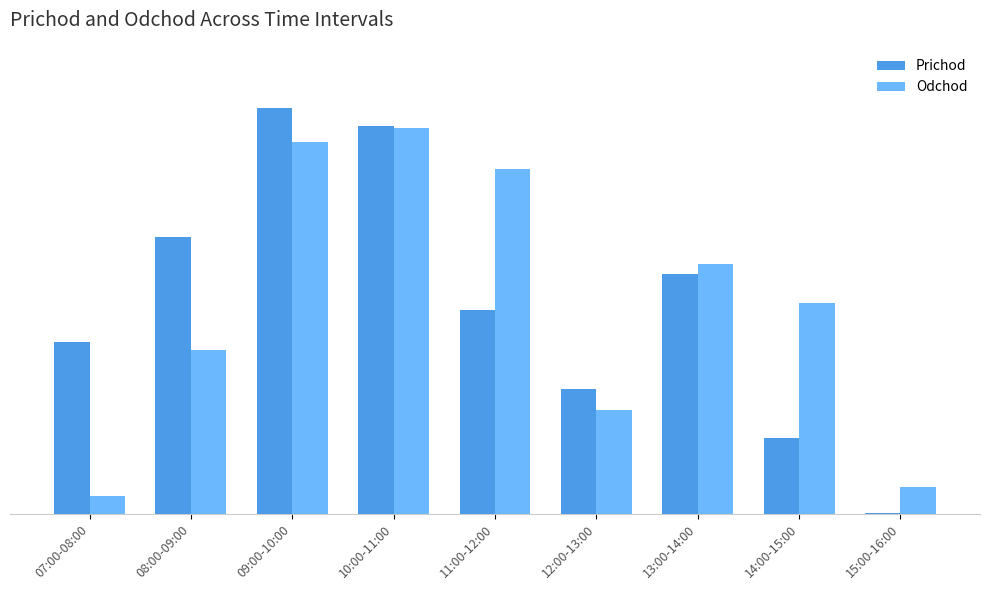

The Prichod series shows 198 at 13:00-14:00. True or false?

False